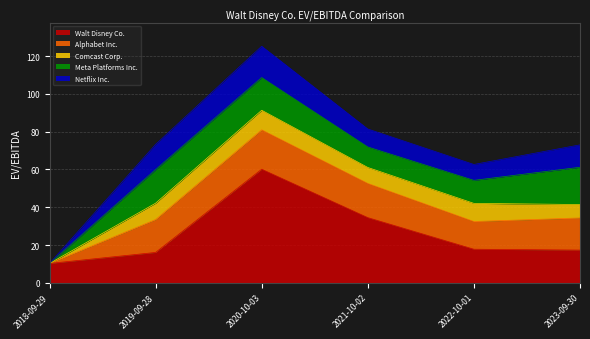

At which label does Comcast Corp. reach its minimum?

2018-09-29